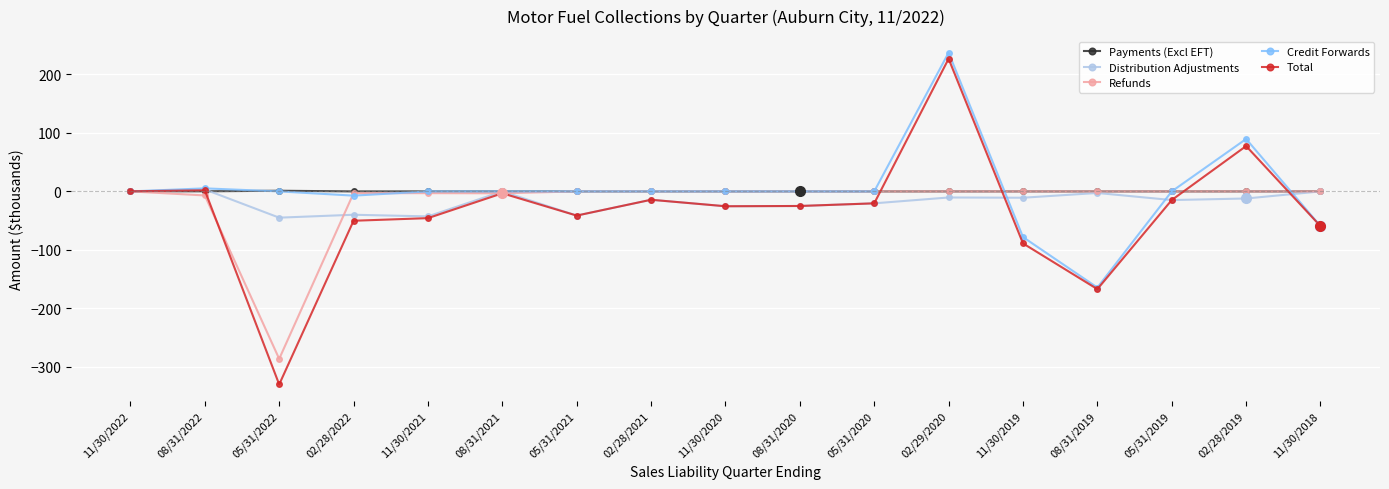

What is the label of the 7th point from the right?

05/31/2020